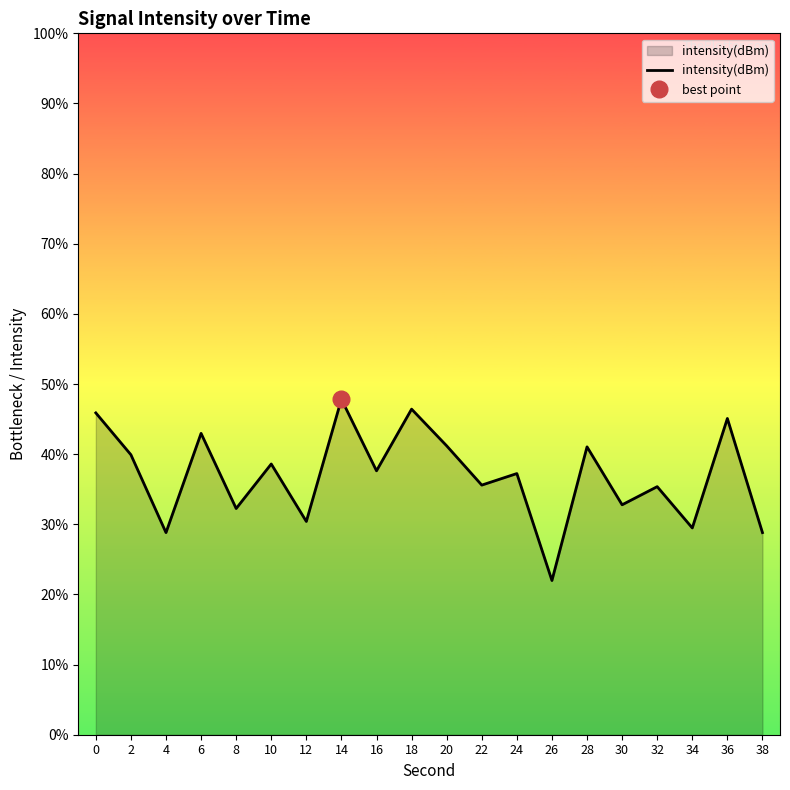

How many categories are shown in the chart?

20